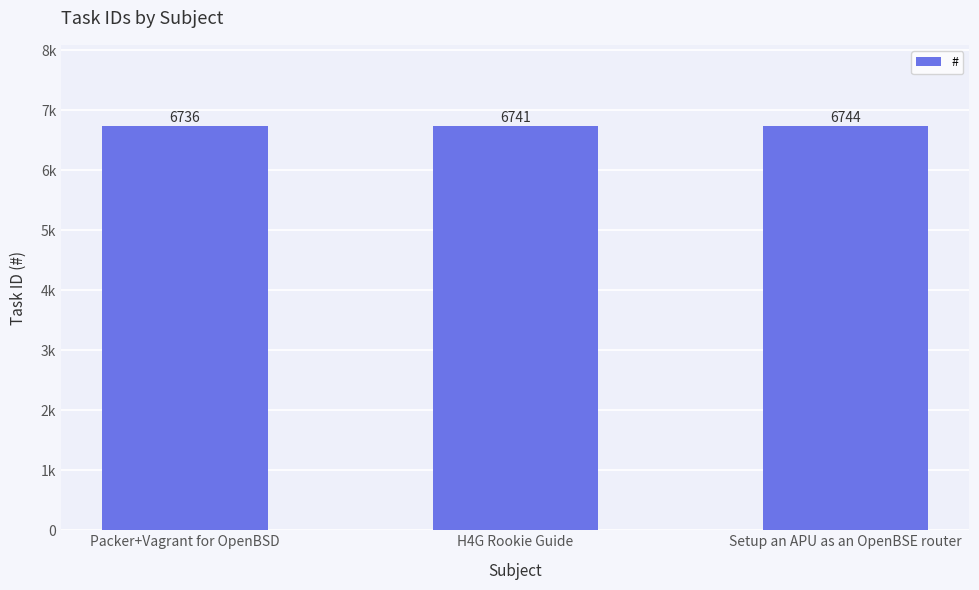

What is the value of the 2nd bar from the left?

6741